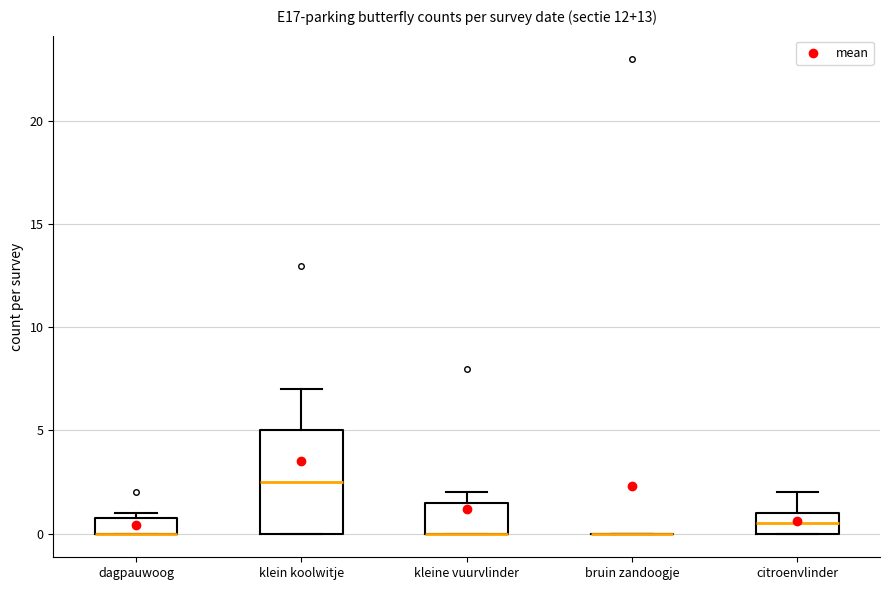

Reading left to right, read every box against the y-axis: the position of its median line, the range the box covers, and the ends of its whiskers. The values are not printed on the chart, so give them approximately, as read against the axis.

dagpauwoog: median 0.0 (drawn on the box's lower edge), box 0.0 to 1.0, whiskers 0.0 to 1.0 (just above the box's upper edge)
klein koolwitje: median 2.5, box 0.0 to 5.0, whiskers 0.0 to 7.0
kleine vuurvlinder: median 0.0 (drawn on the box's lower edge), box 0.0 to 1.5, whiskers 0.0 to 2.0
bruin zandoogje: box collapsed to a line at 0.0, whiskers 0.0 to 0.0
citroenvlinder: median 0.5, box 0.0 to 1.0, whiskers 0.0 to 2.0